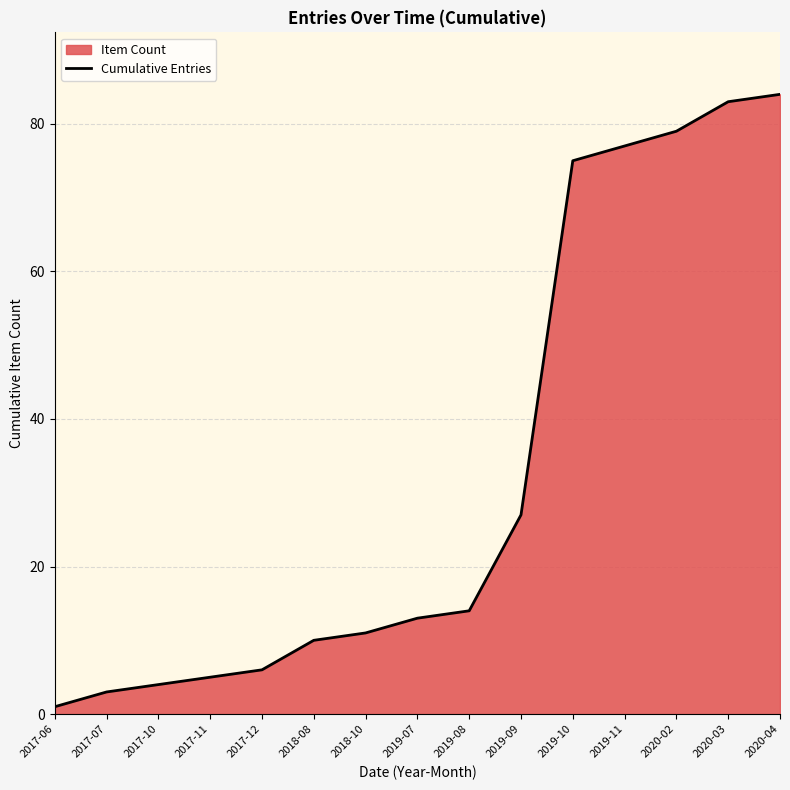

True or false: there are more than 1 points higher than both neighbors.

False